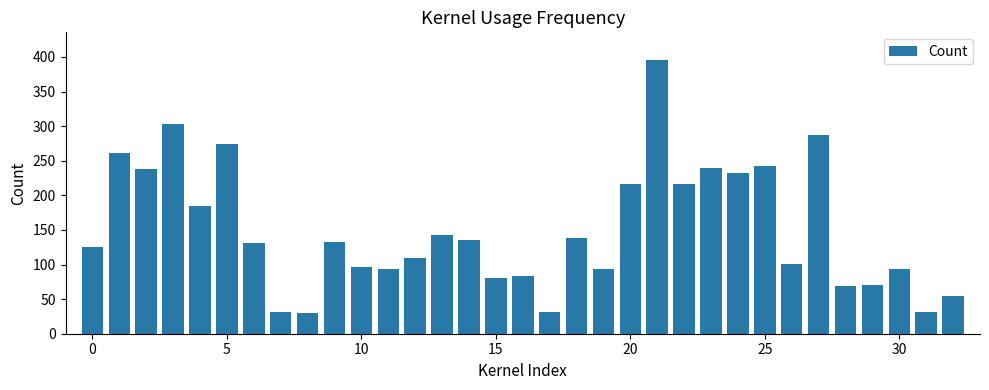

What is the minimum value shown in the chart?

30